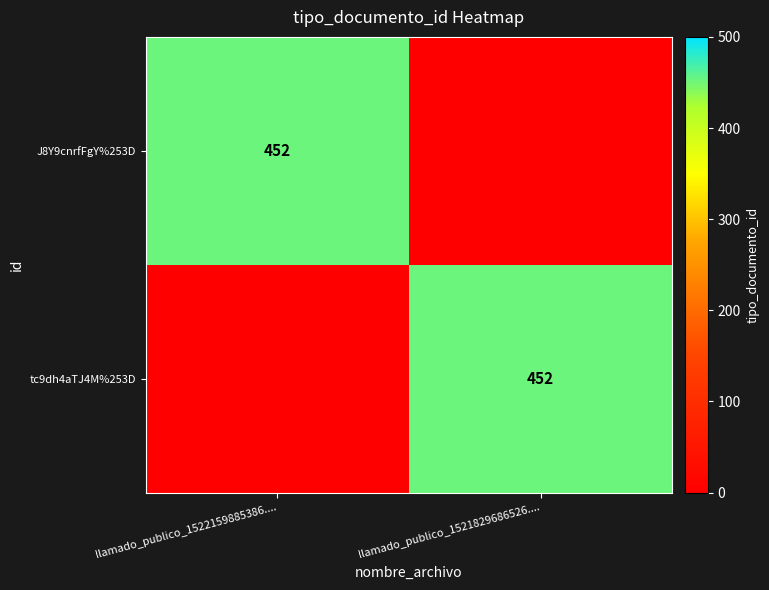

The J8Y9cnrfFgY%253D series shows 452 at llamado_publico_1522159885386..... True or false?

True